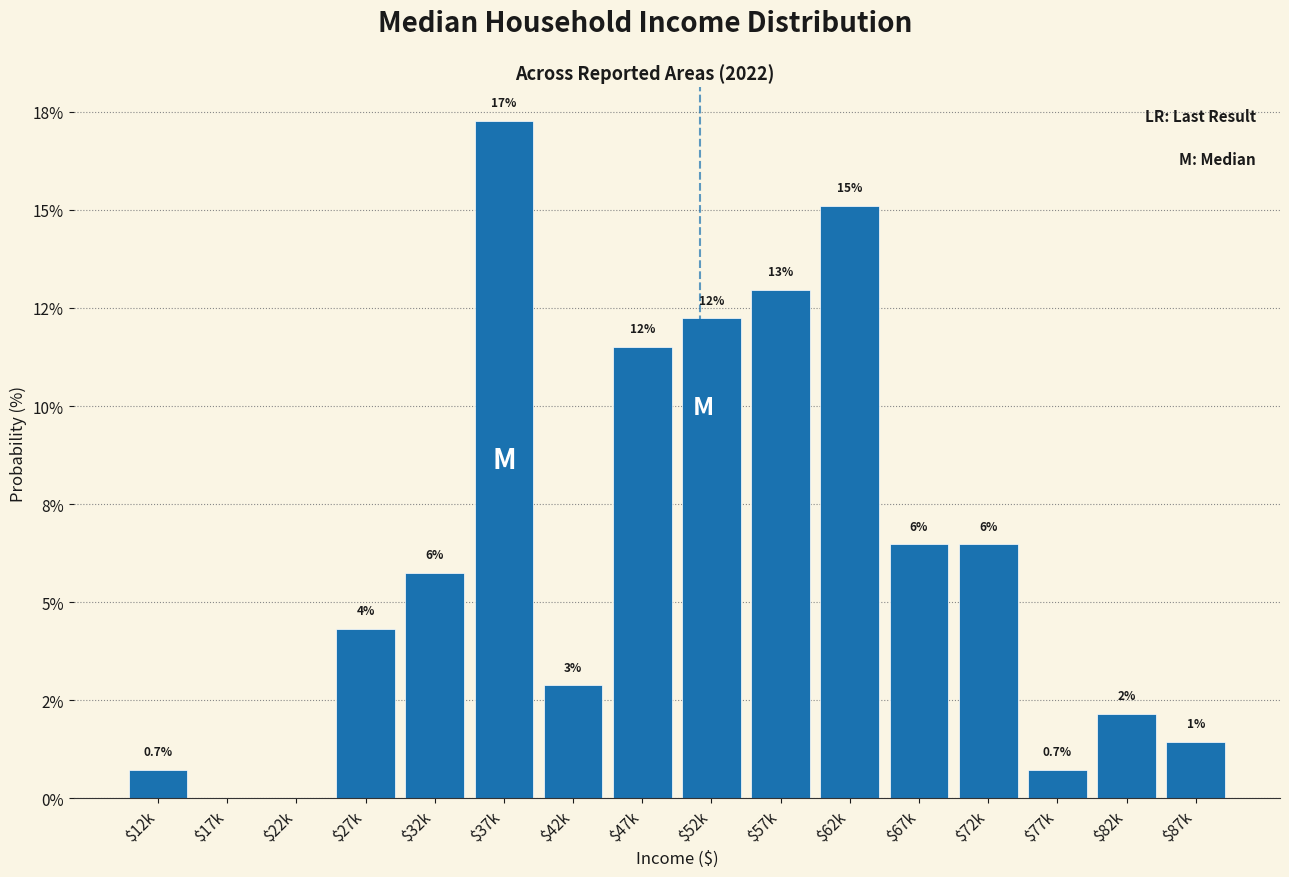

Are the bars horizontal?

No